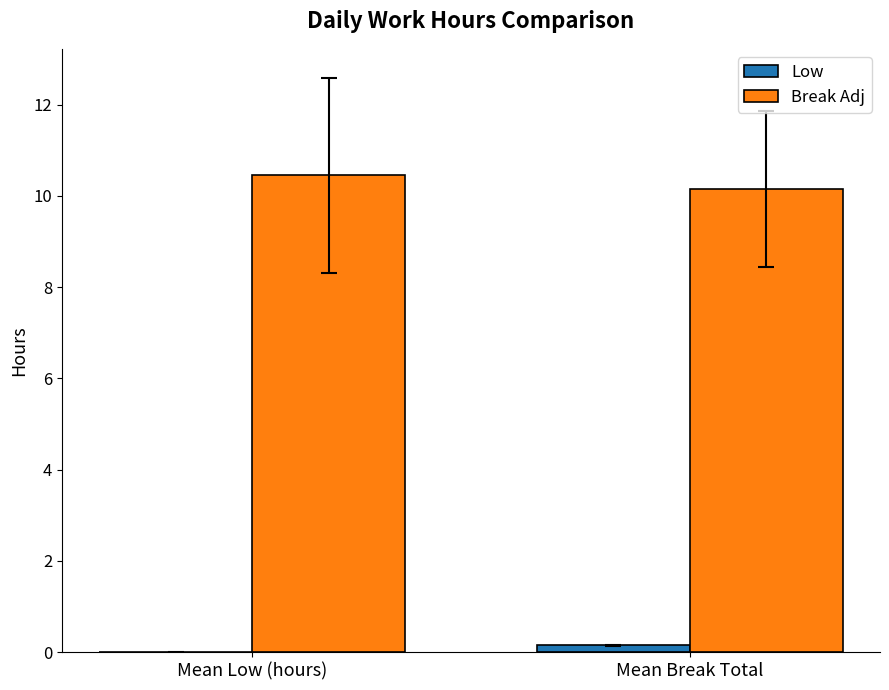

Are the bars horizontal?

No